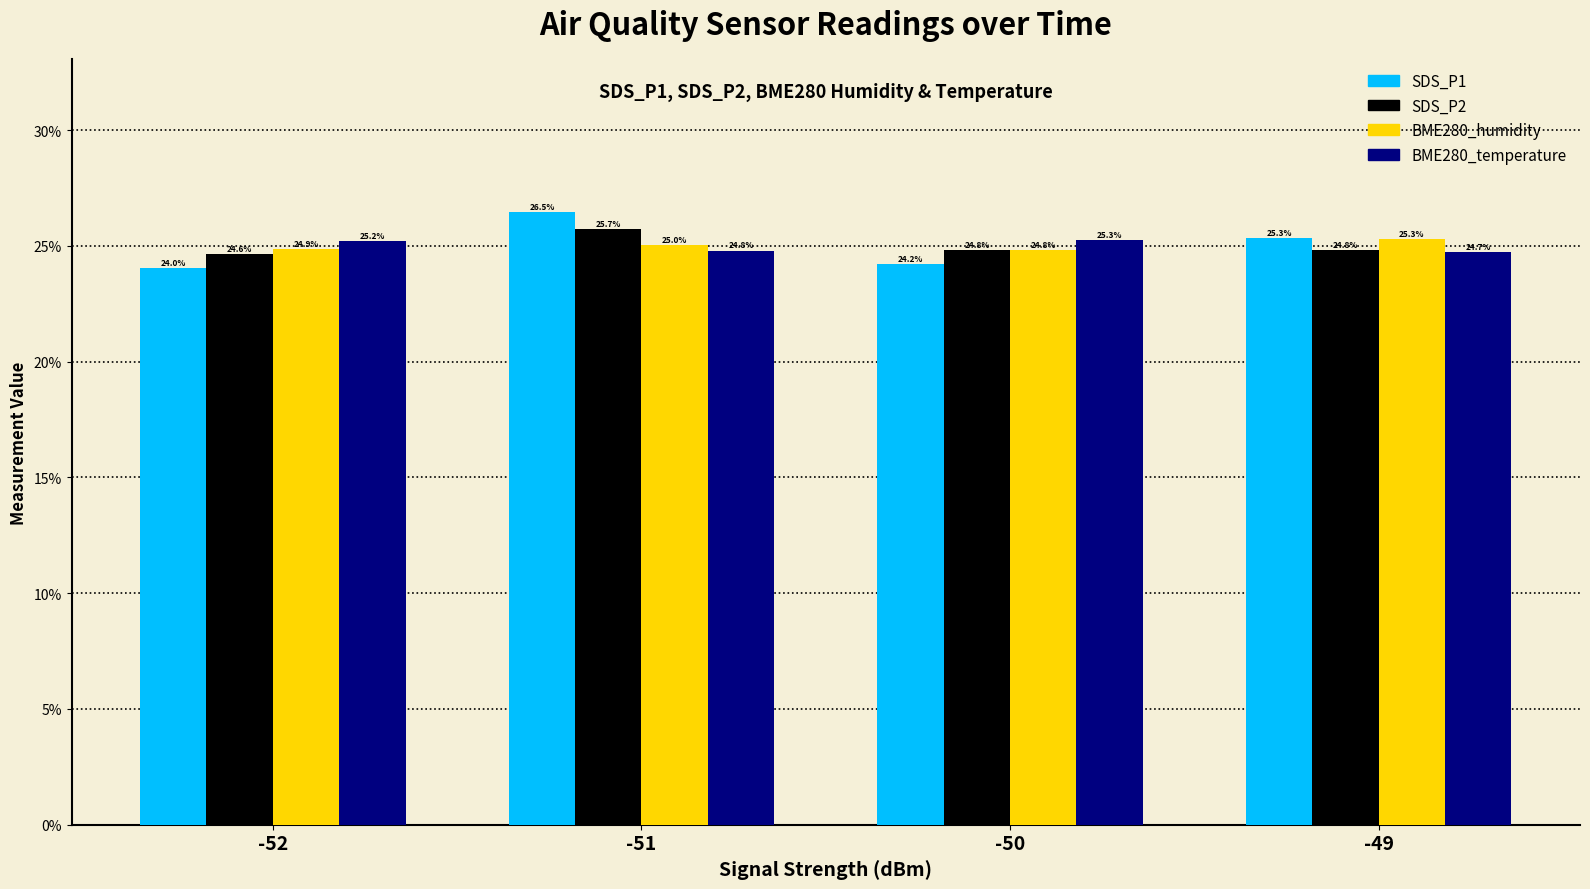

Which category has the highest value across all series?

-51